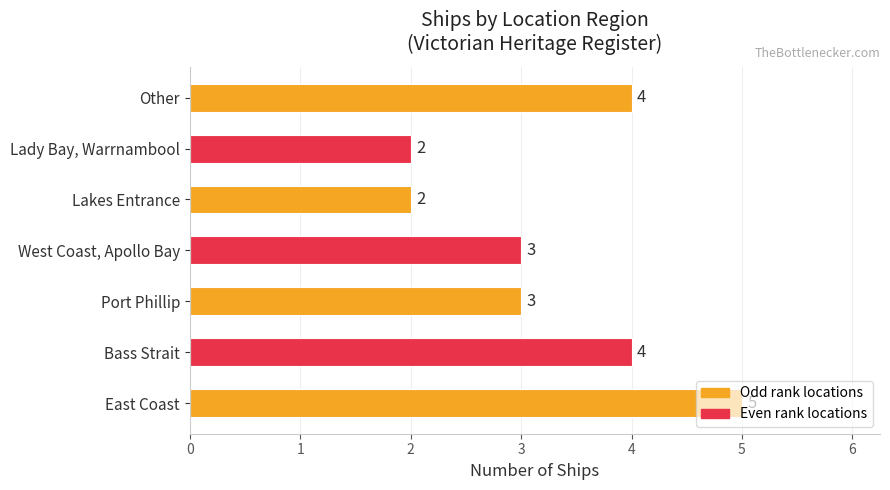

True or false: the data shows 4 at Bass Strait.

True